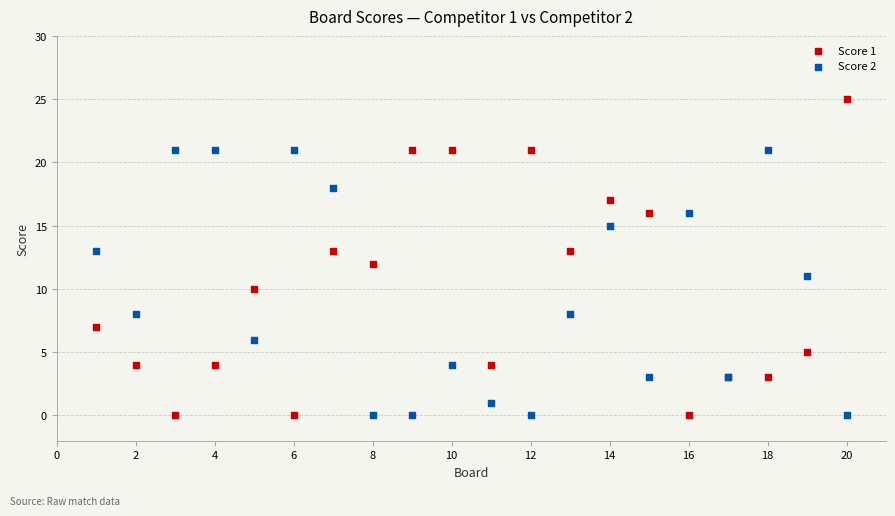

Which series reaches the maximum Y coordinate?

Score 1